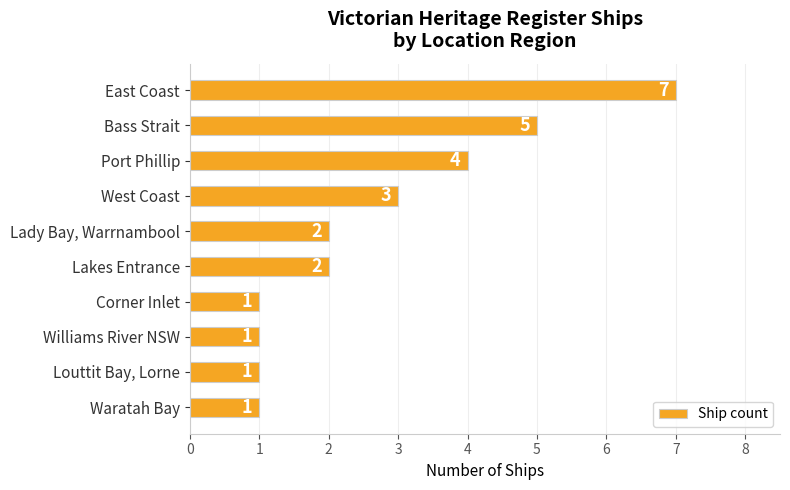

Reading top to bottom, what are all the values shown in this chart?

7	5	4	3	2	2	1	1	1	1